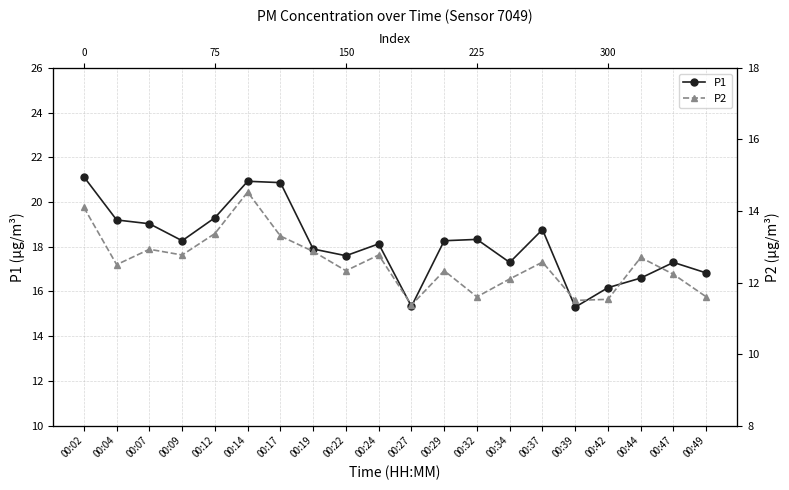

Is this an area chart (filled region under the line)?

No